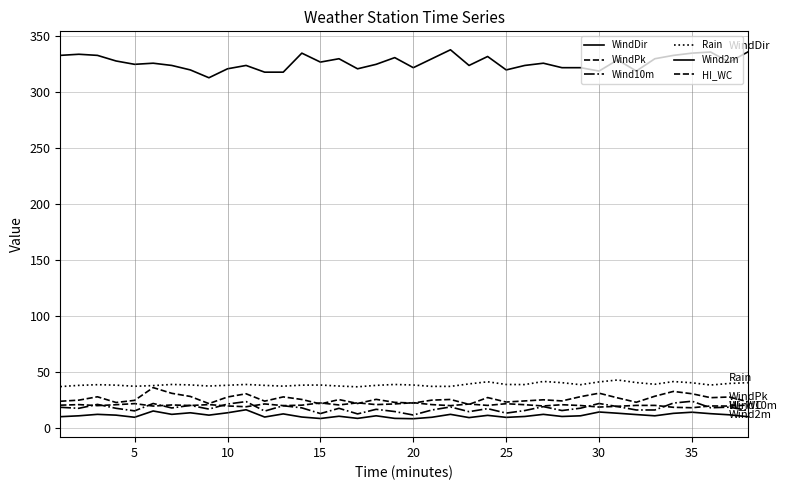

What is the value of the WindPk point at the 8th from the left?

28.2